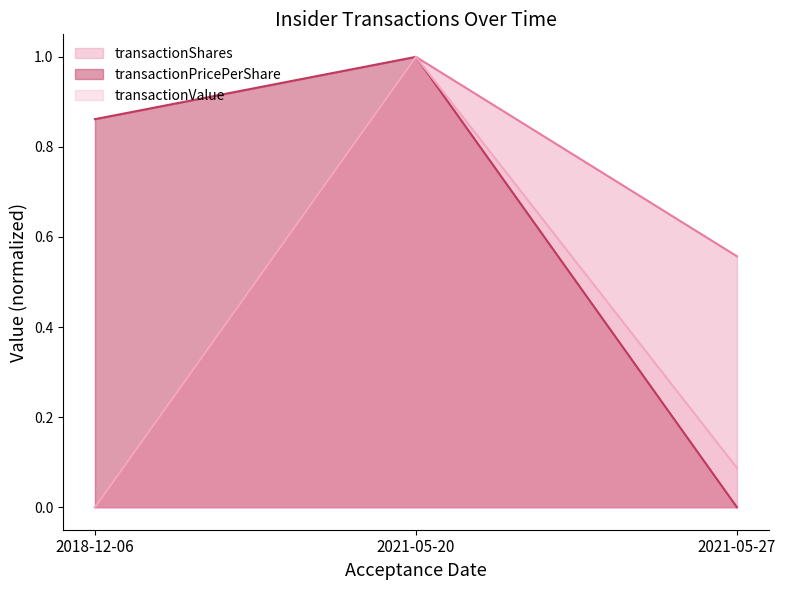

What is the difference between the transactionValue values at 2021-05-27 and 2018-12-06?

0.1